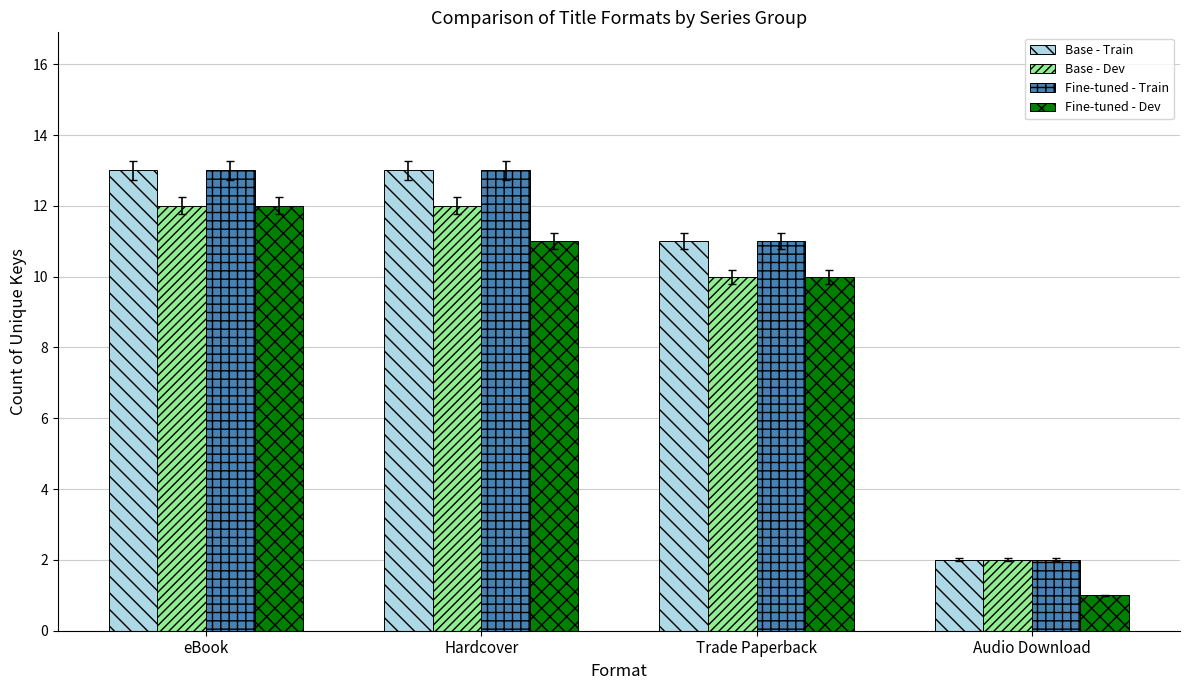

What is the highest value of the Fine-tuned - Dev series?

12